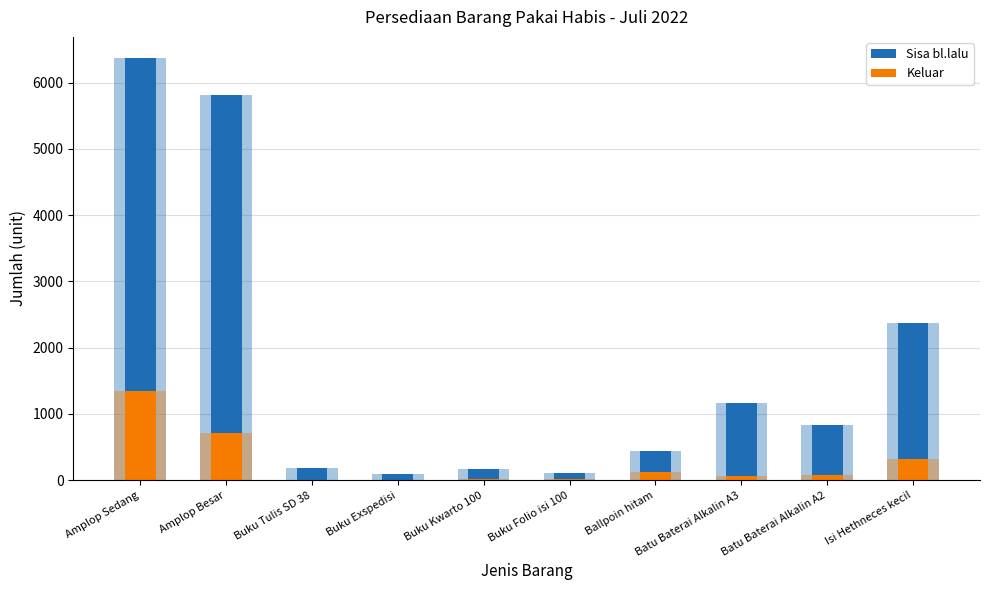

How many values in the Sisa bl.lalu series exceed 838?

4